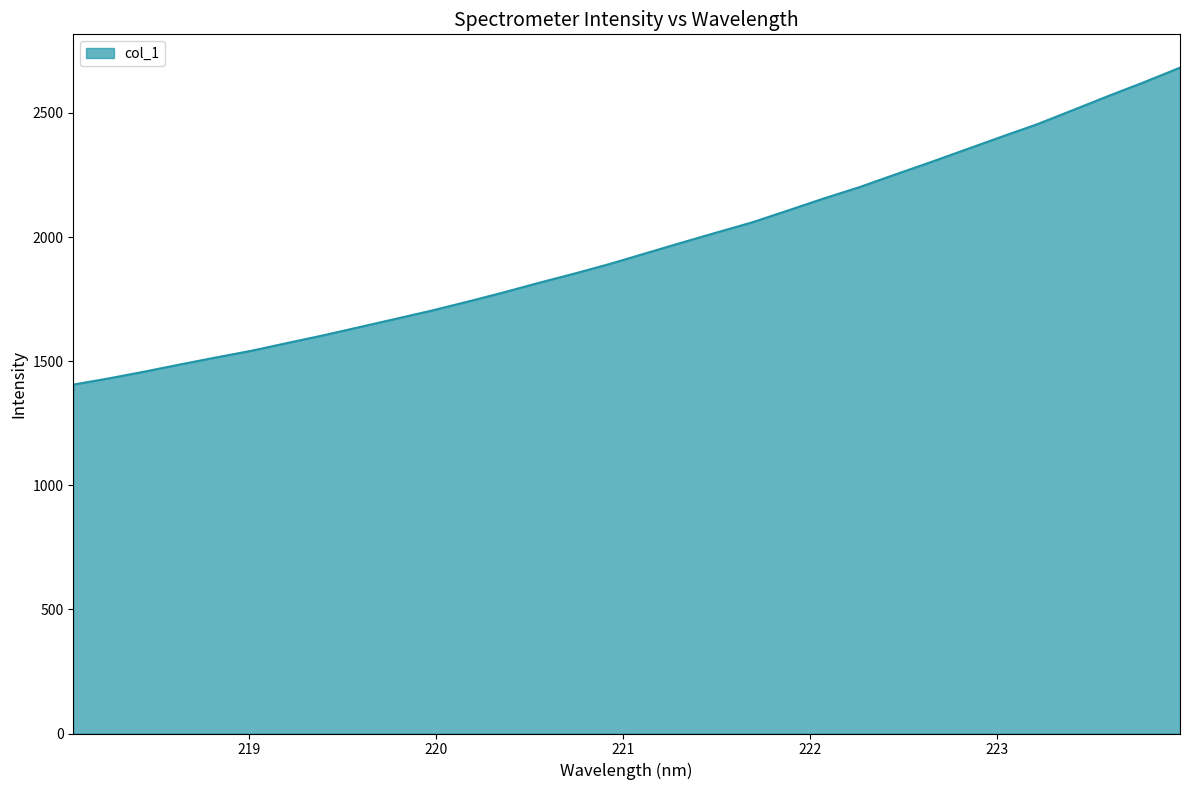

What is the smallest value displayed?

1405.5